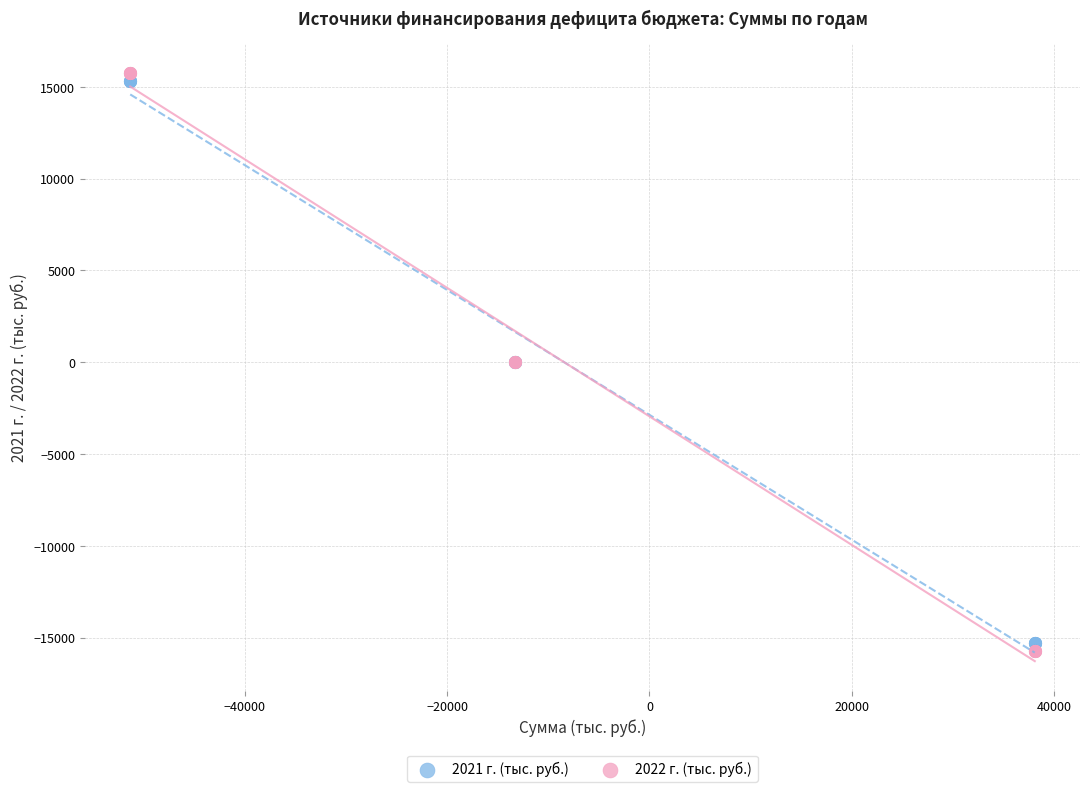

Which series has the widest spread of Y values?

2022 г. (тыс. руб.)